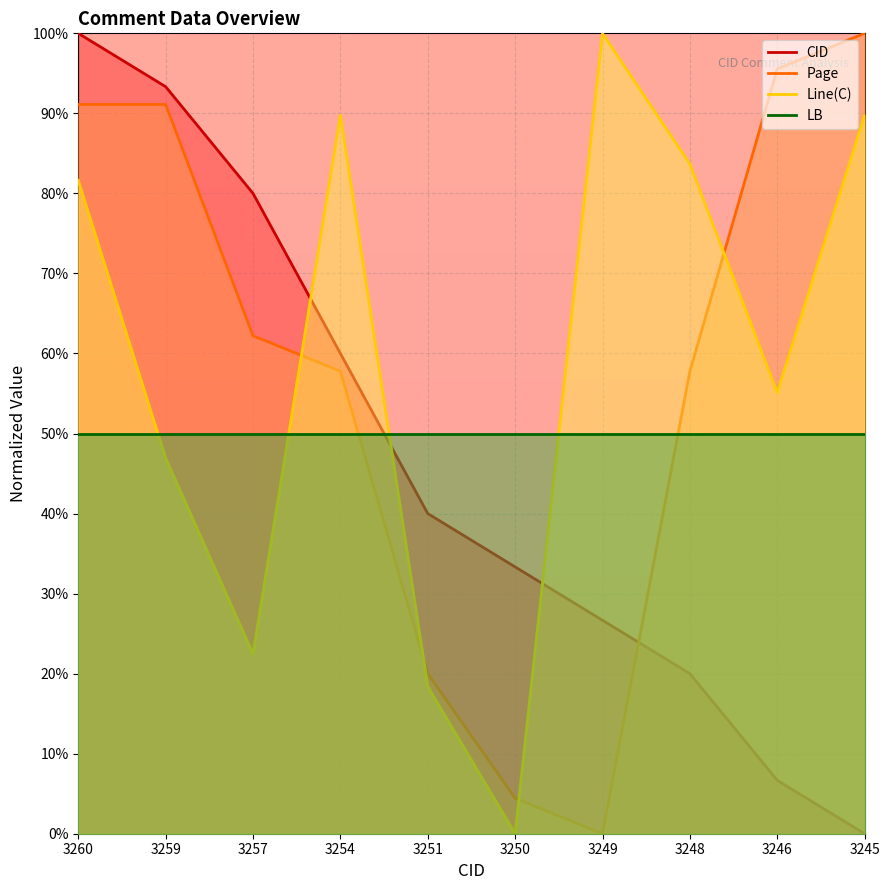

How many data points in CID are less than 40?

5